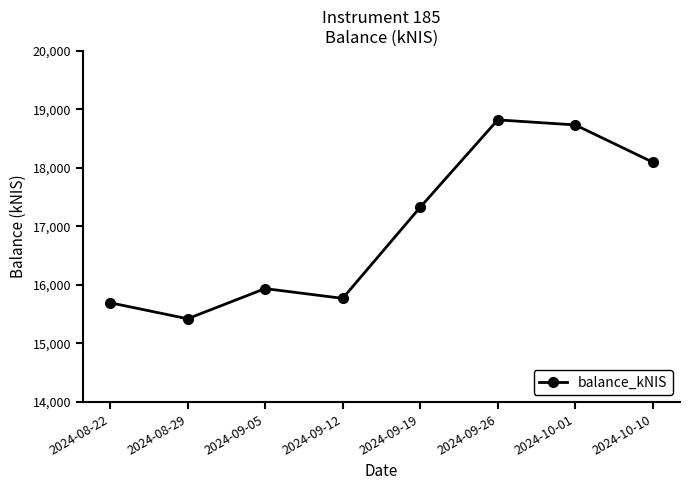

How many values exceed 17328?

4